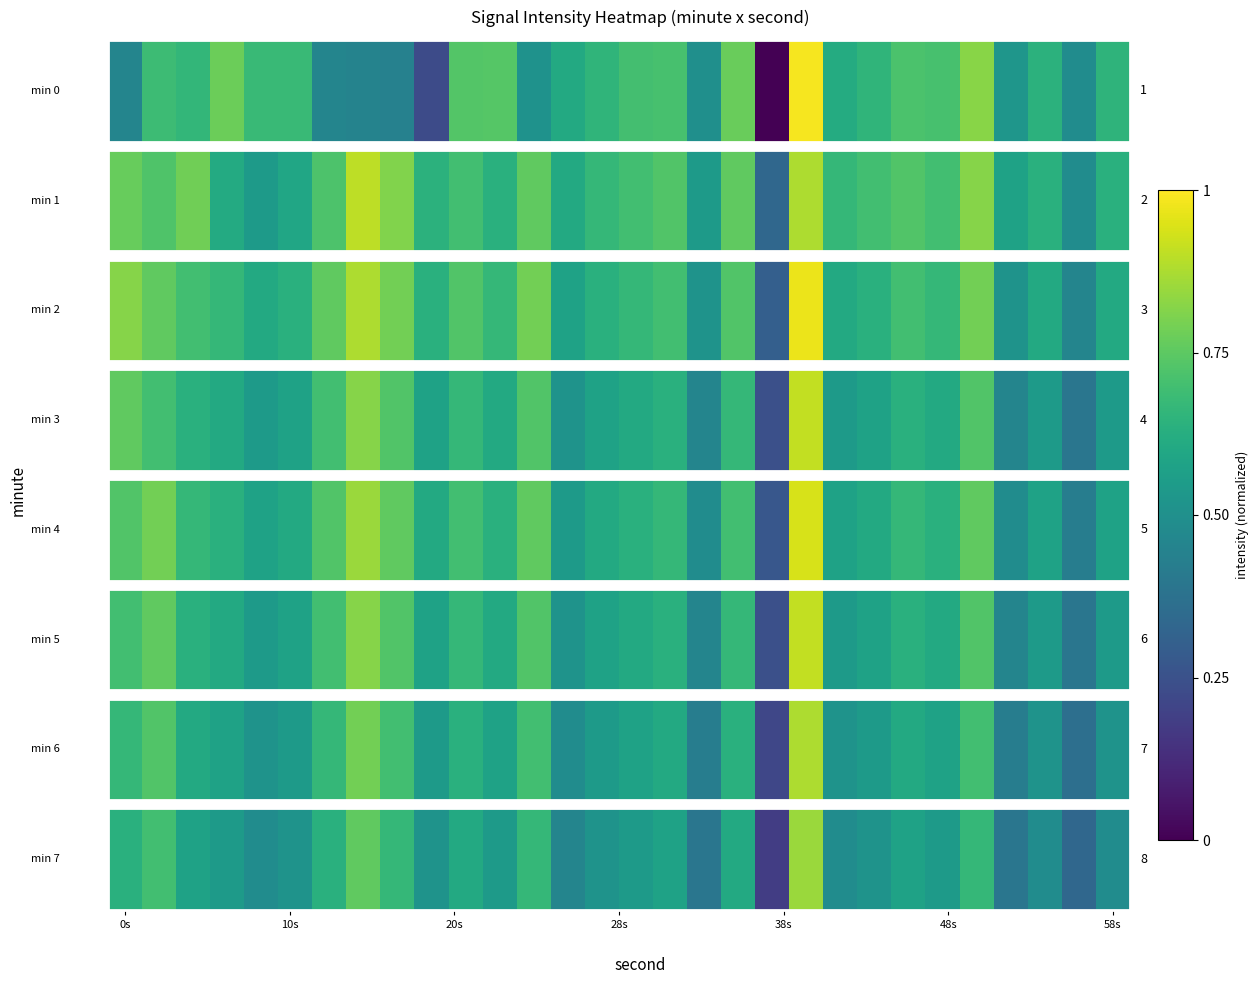

Where is the data nearest to the value 0?

19